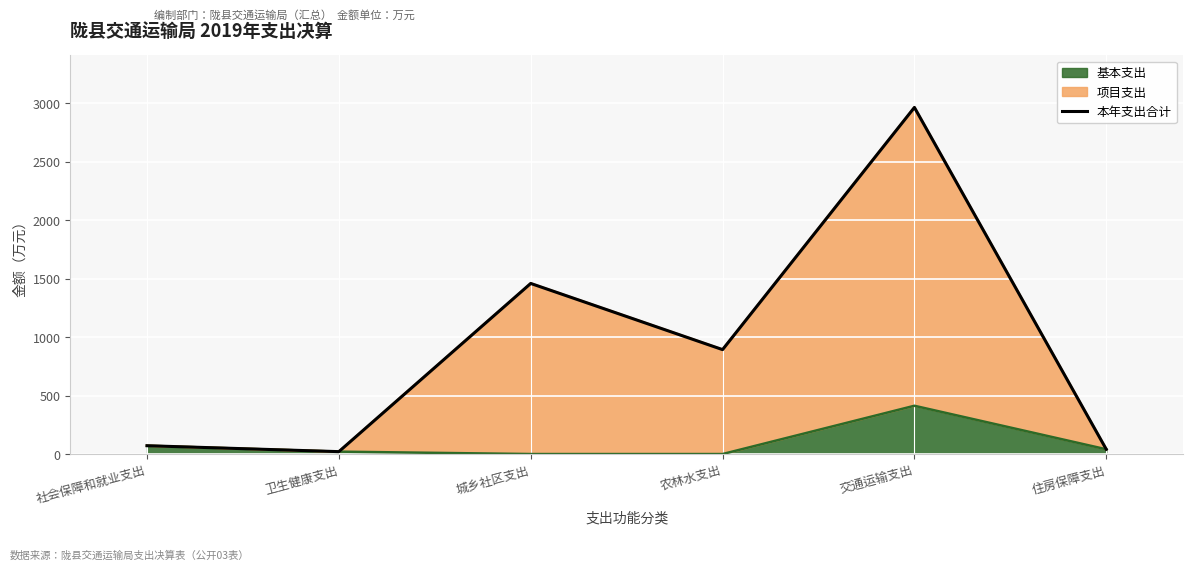

Where is the data nearest to the value 1492?

城乡社区支出